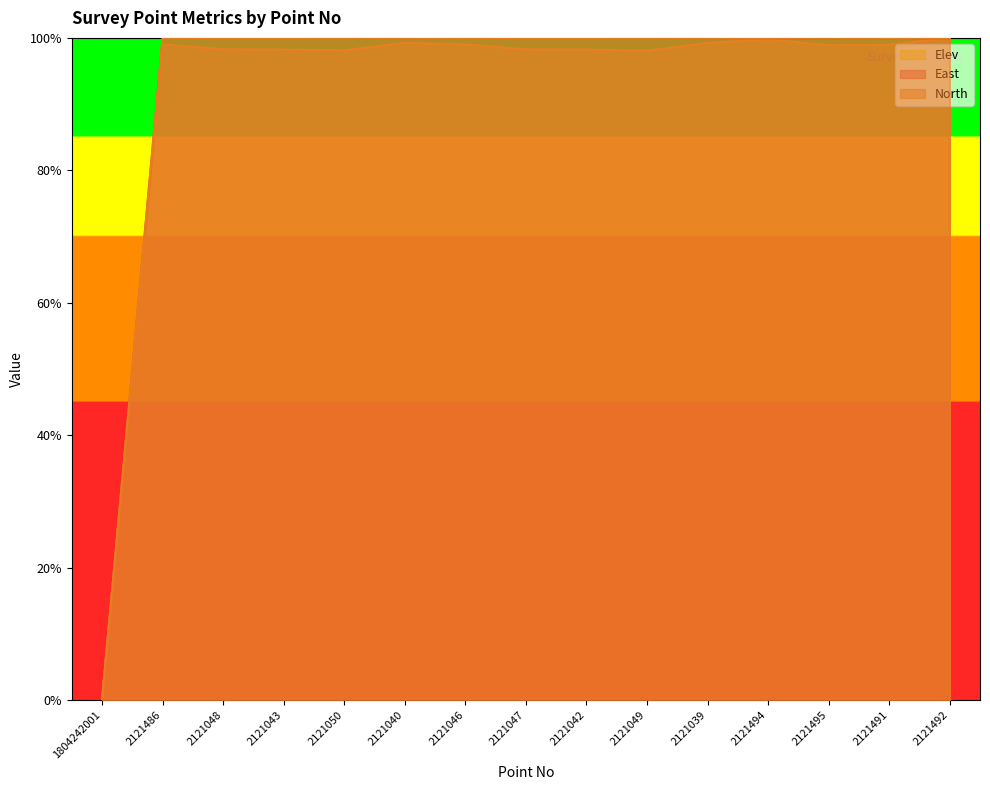

At which category does East reach its first local valley?

2121046